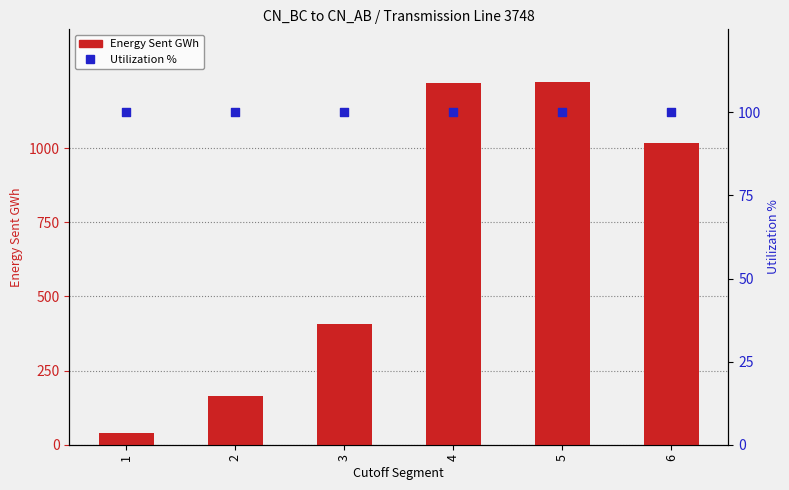

Which series contains the highest Y value?

Energy Sent GWh